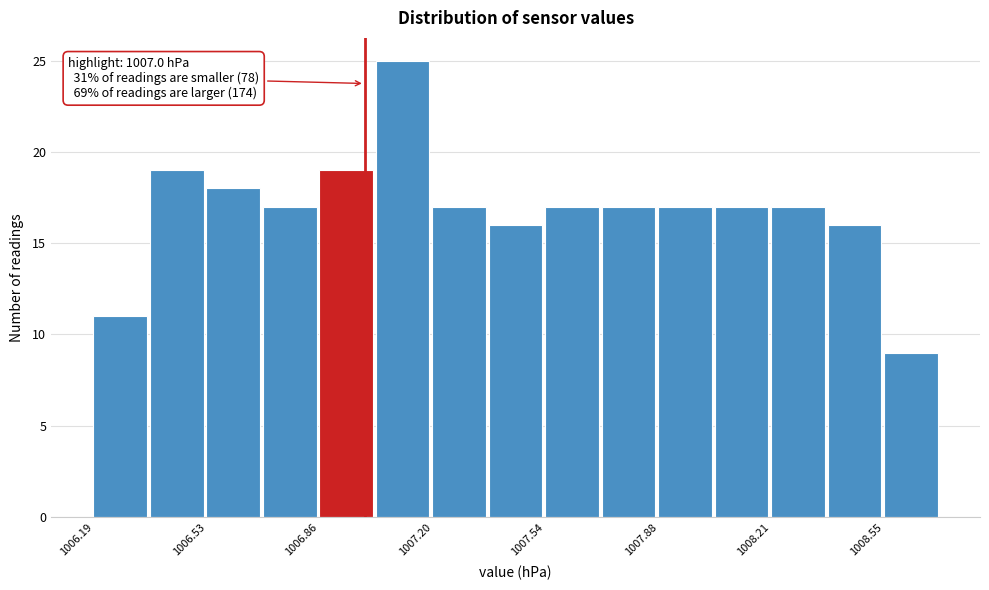

Read against the x-axis, roughly where is the centre of the tallest bar?

1007.10